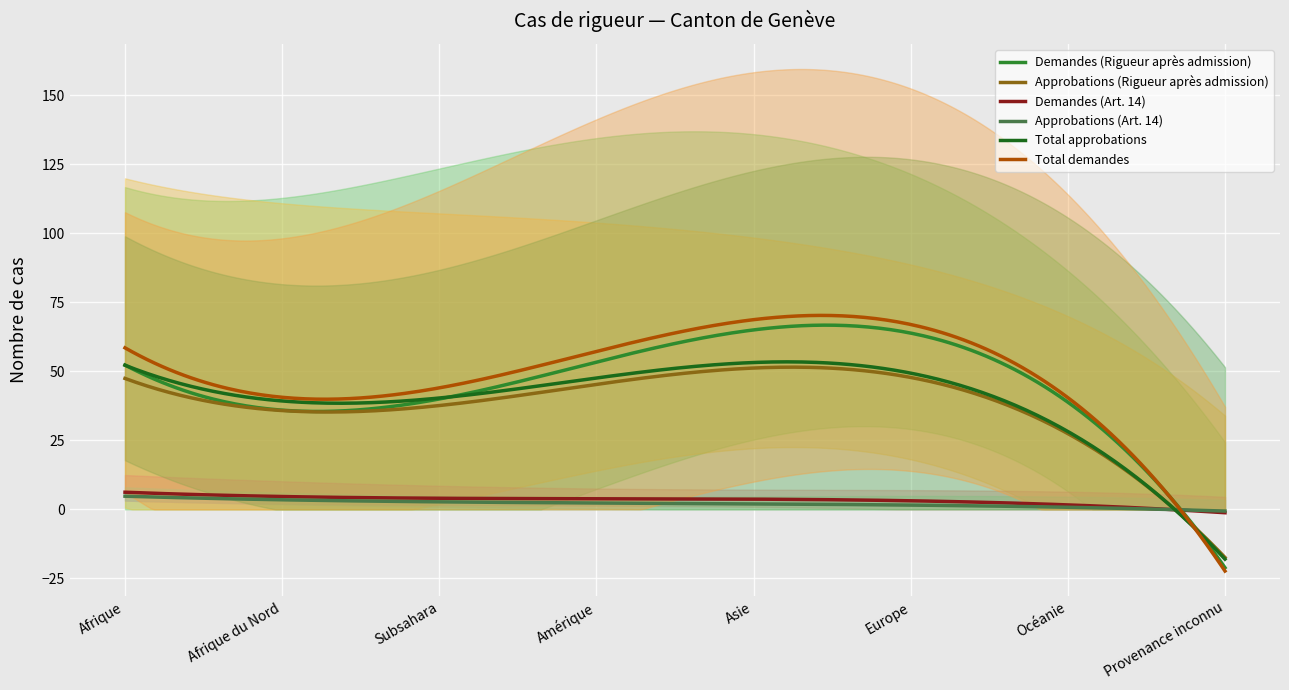

The value of Total demandes at Provenance inconnu is 67. True or false?

False